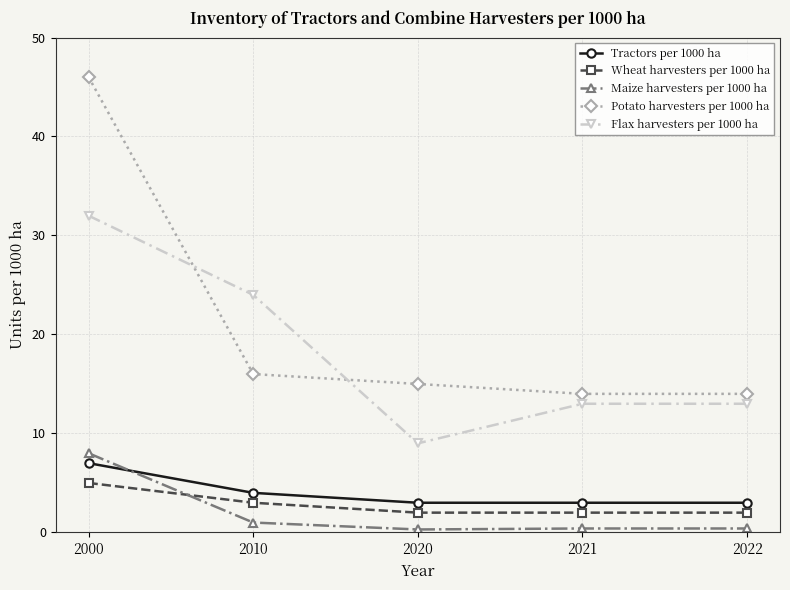

True or false: Wheat harvesters per 1000 ha has more than 2 points higher than both neighbors.

False